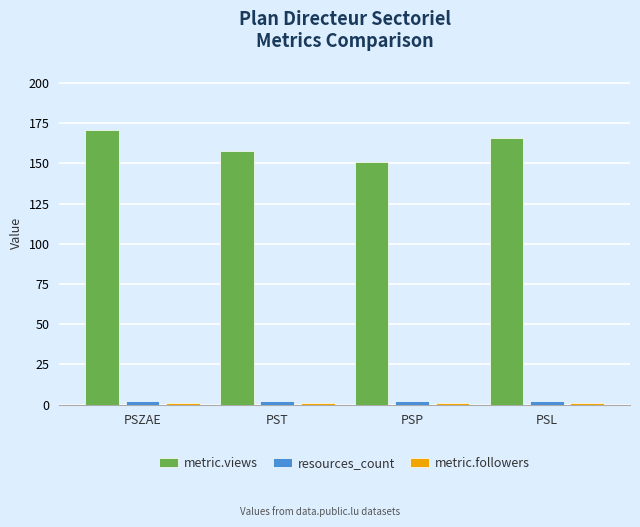

What is the greatest value displayed?

171